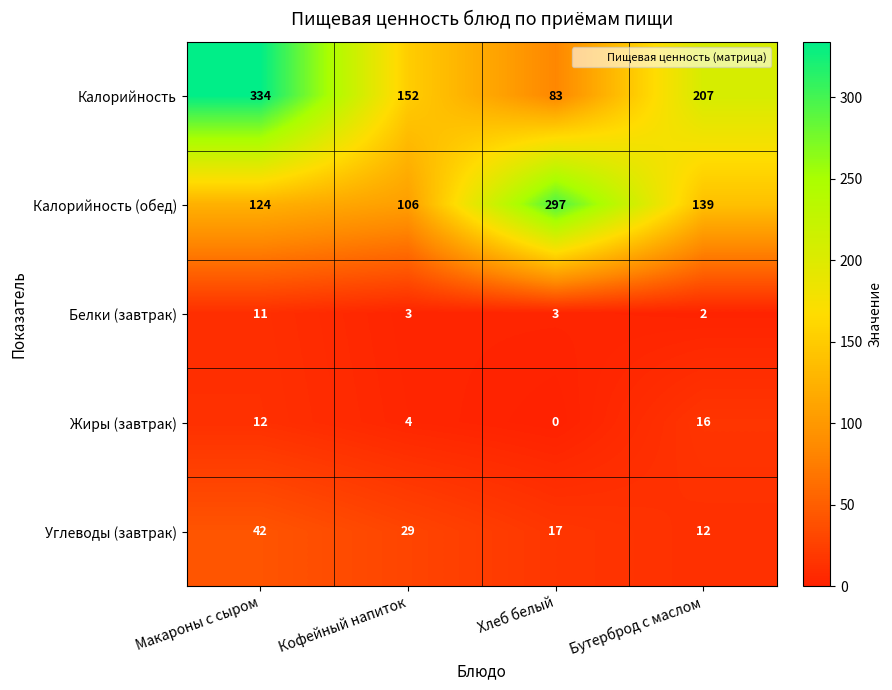

What is the spread (max minus min) of values at Хлеб белый?

297